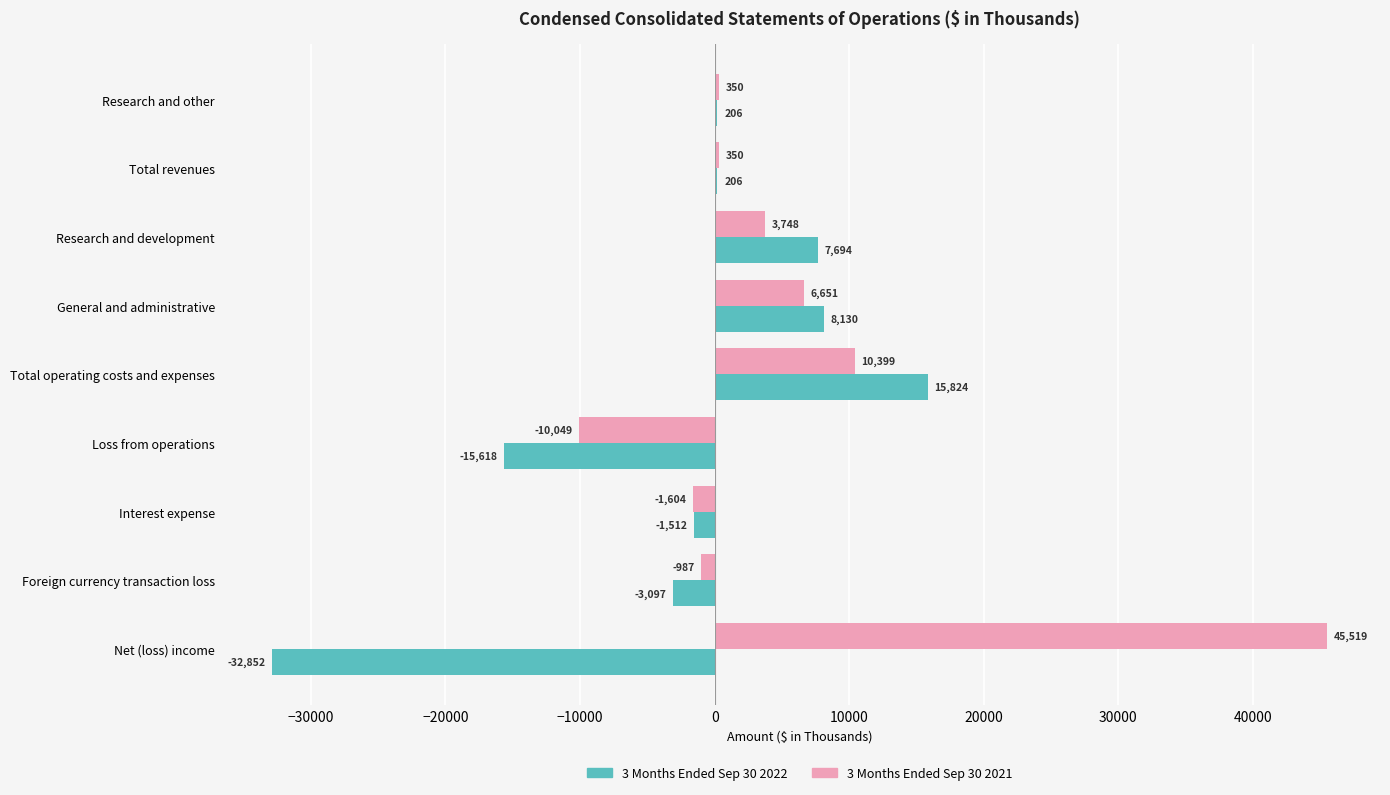

What is the sum of the 3 Months Ended Sep 30 2021 values at Research and development and Total revenues?

4098